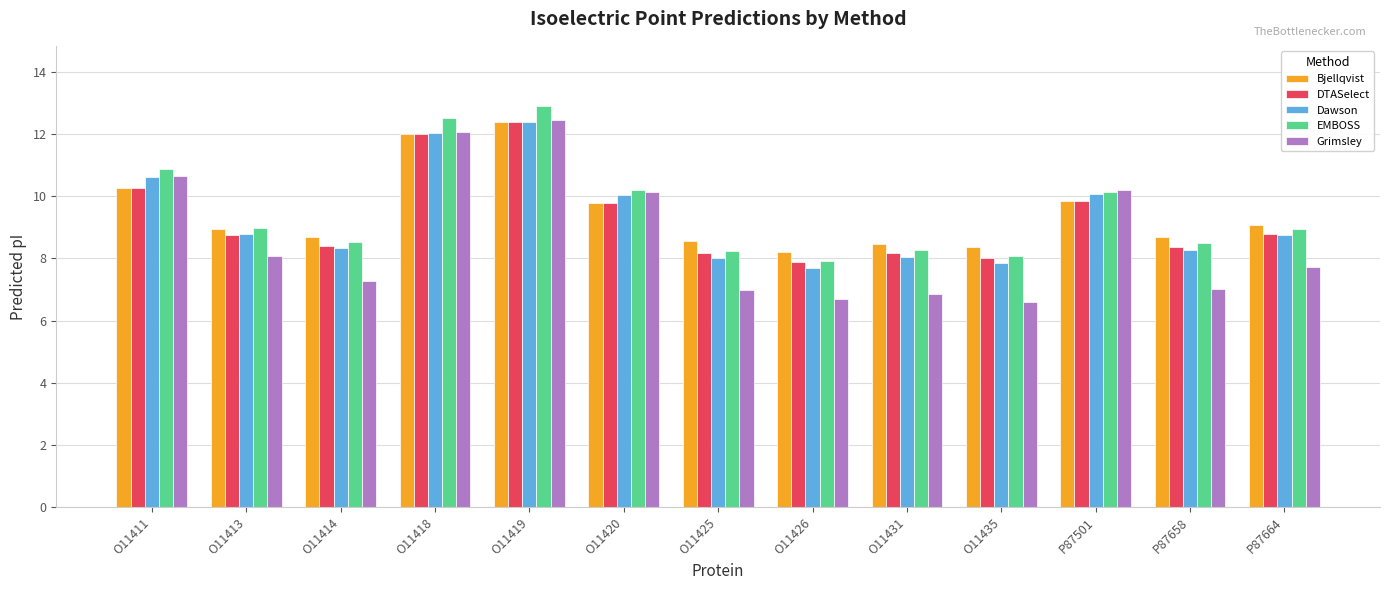

Which series has the widest spread of values?

Grimsley